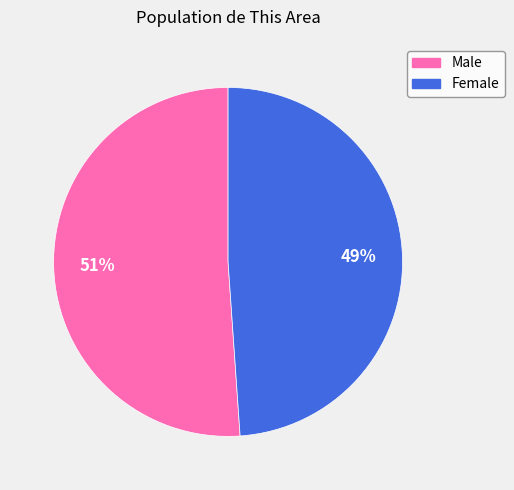

True or false: Male accounts for 56% of the total.

False